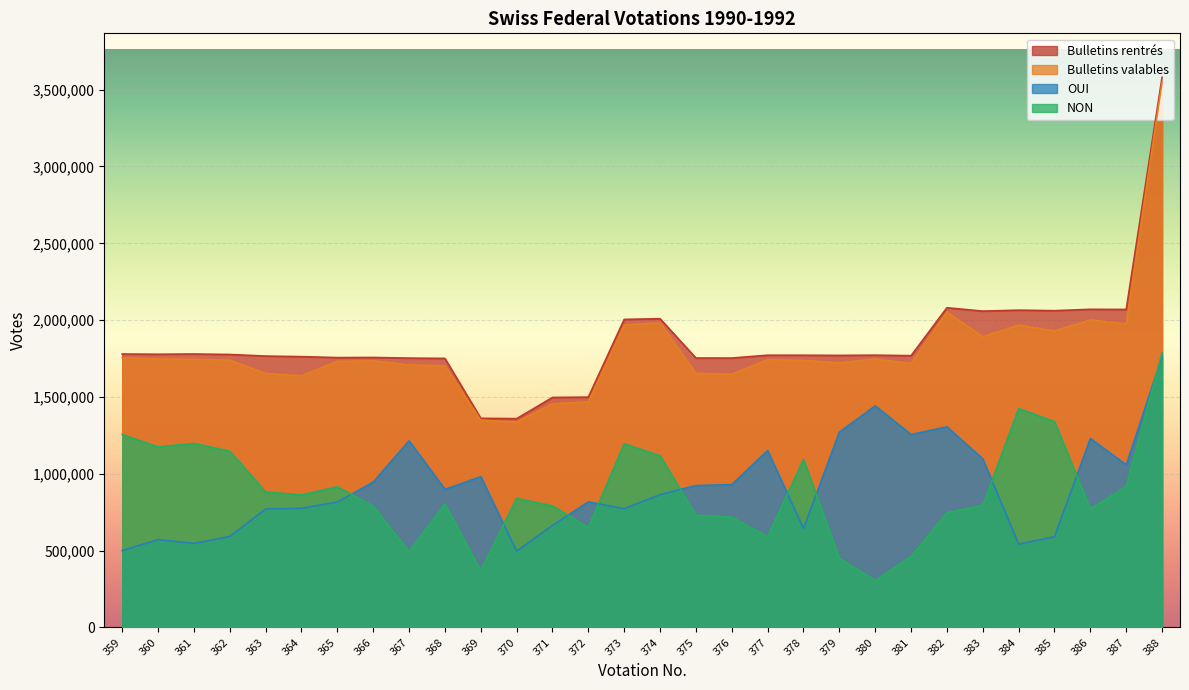

Reading right to left, extract all data points from this chart.

Bulletins rentrés: 3580094	2069711	2070537	2061749	2065103	2058710	2080785	1768752	1772139	1770487	1771722	1771843	1753278	1753457	2009400	2004983	1499196	1496841	1359014	1361213	1751210	1752962	1757127	1756278	1762581	1766240	1776633	1779697	1778172	1779499
Bulletins valables: 3549580	1975408	2001930	1930081	1967722	1891317	2052962	1717327	1747704	1721687	1738070	1742946	1648183	1654238	1982134	1968545	1468116	1455306	1337094	1349072	1702691	1708786	1735306	1732049	1638423	1652816	1739696	1745060	1747004	1755812
OUI: 1762872	1058317	1230579	590484	542768	1097185	1305914	1255604	1442263	1271052	644083	1151706	929926	923685	864898	772995	817458	664318	496600	981425	898958	1214940	946087	816300	775885	771207	592237	547359	571648	500615
NON: 1786708	917091	771351	1339597	1424954	794132	747048	461723	305441	450635	1093987	591240	718257	730553	1117236	1195550	650658	790988	840494	367647	803733	493846	789219	915749	862538	881609	1147459	1197701	1175356	1255197